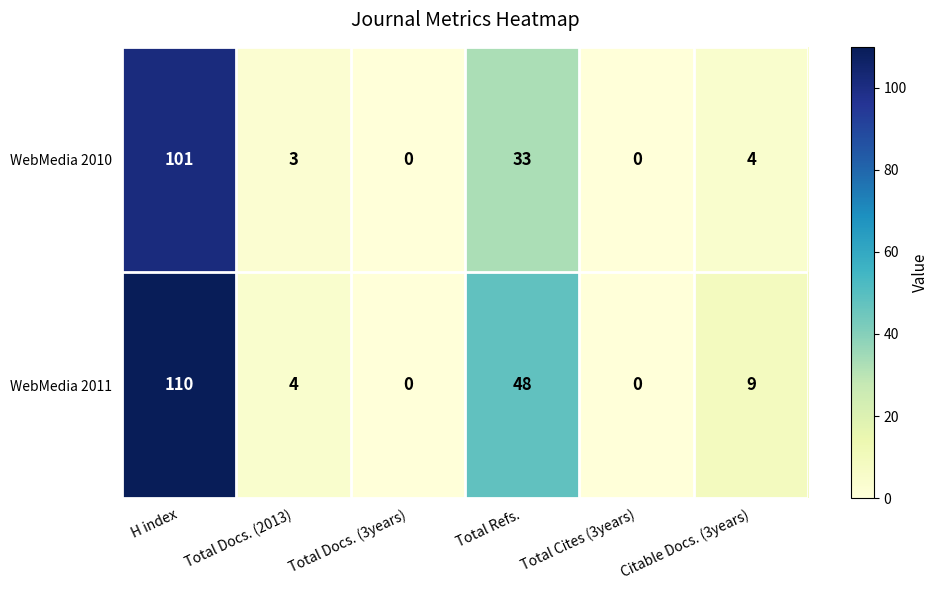

What is the sum of the WebMedia 2011 values at H index and Total Docs. (3years)?

110